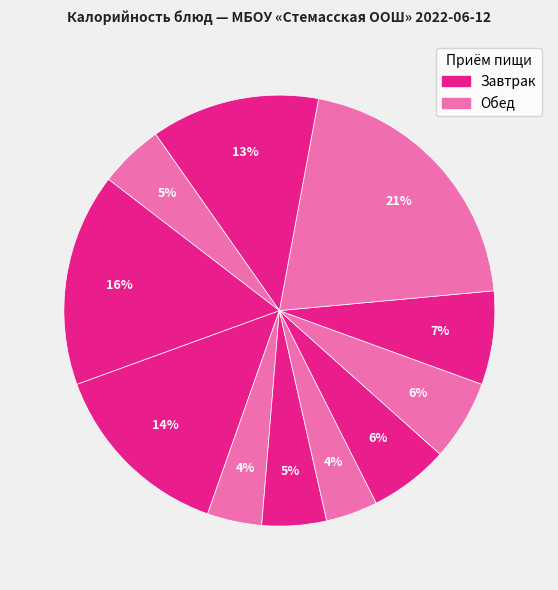

Which slice is the smallest?

Хлеб (завтрак)